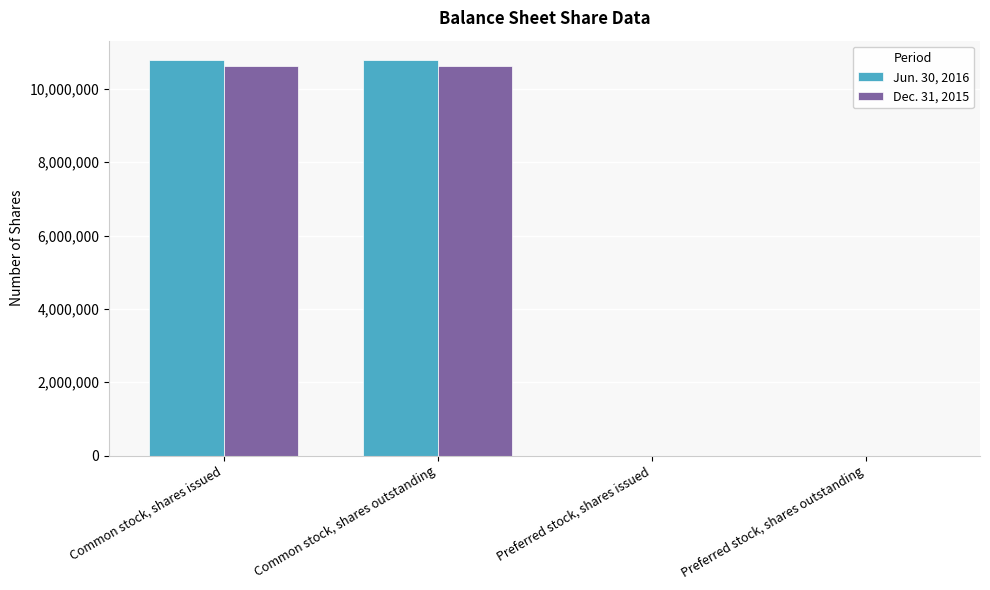

What is the total value across all series at Common stock, shares outstanding?

21413360